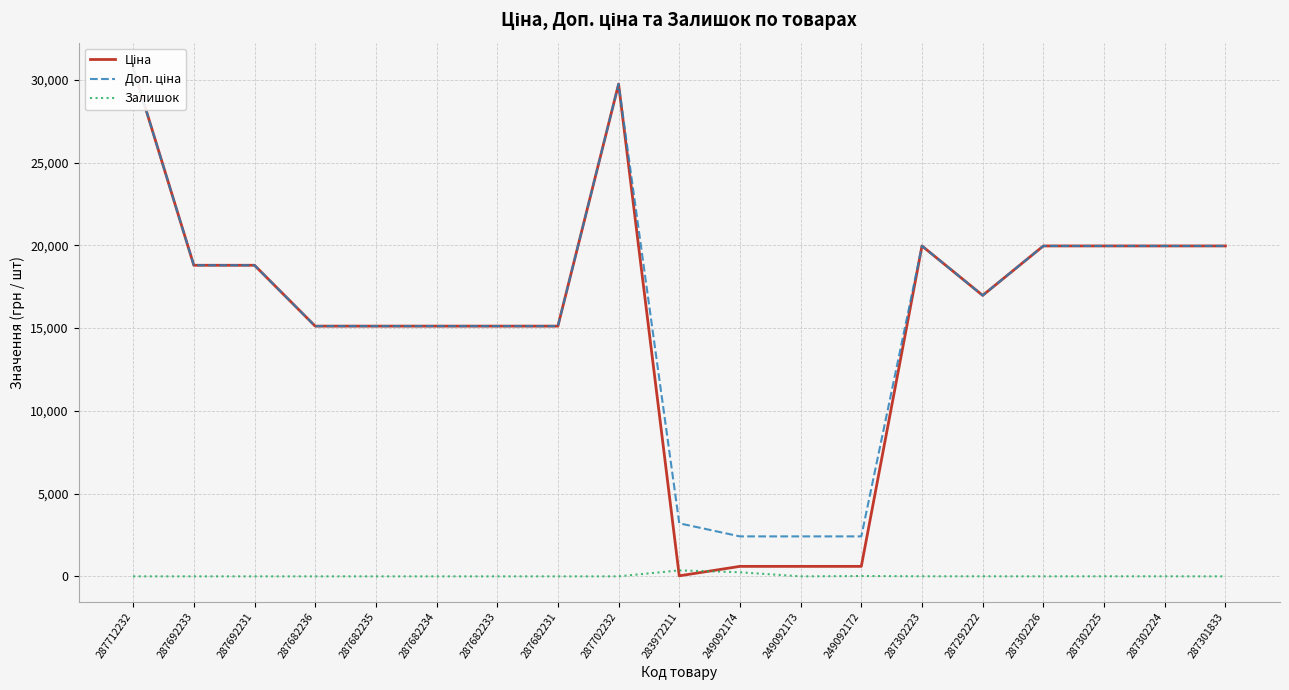

What is the difference between the maximum and second lowest values in the Залишок series?

360